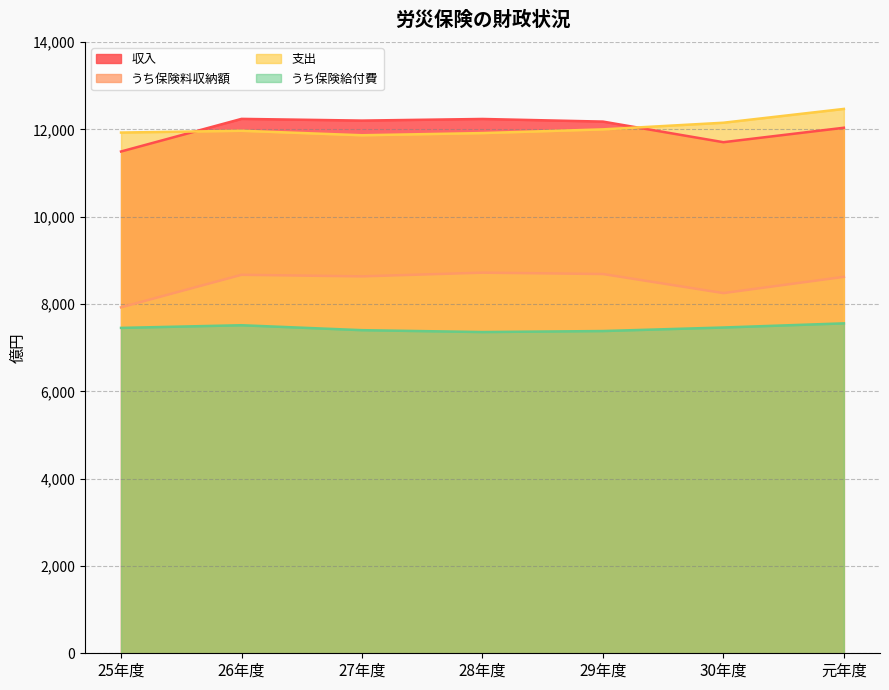

Where is the first local minimum for うち保険給付費?

28年度